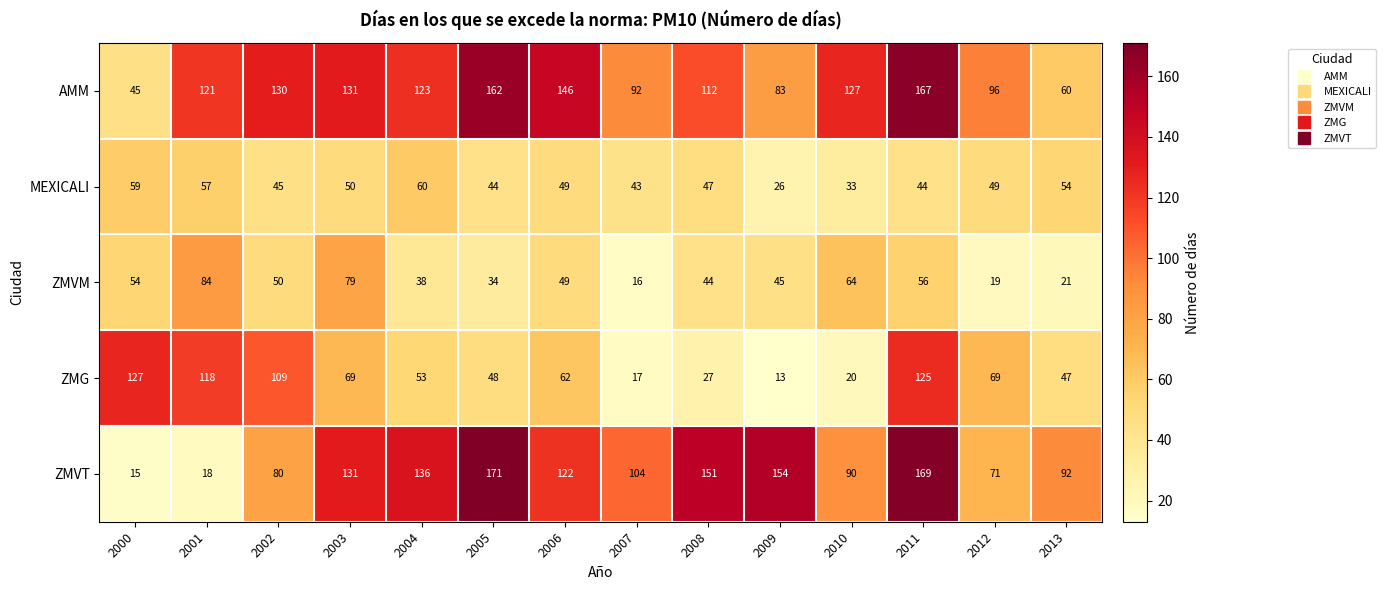

At how many categories does at least one series exceed 135?

6